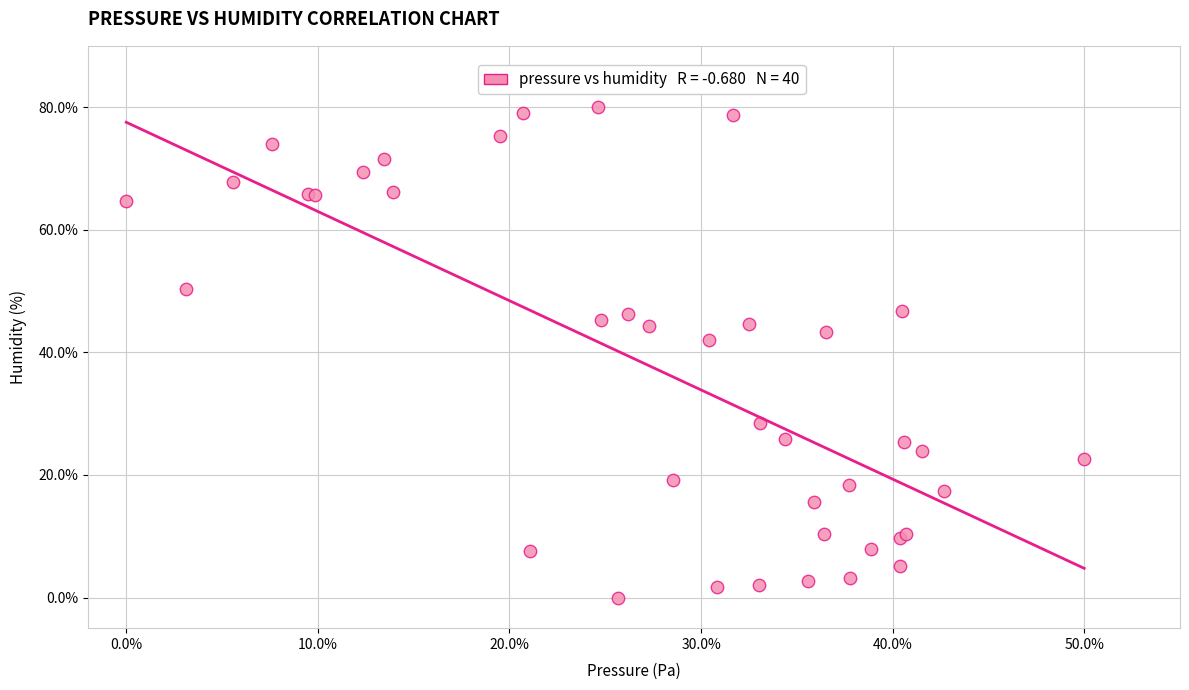

What Y value in the scatter plot is closest to 40?

41.9